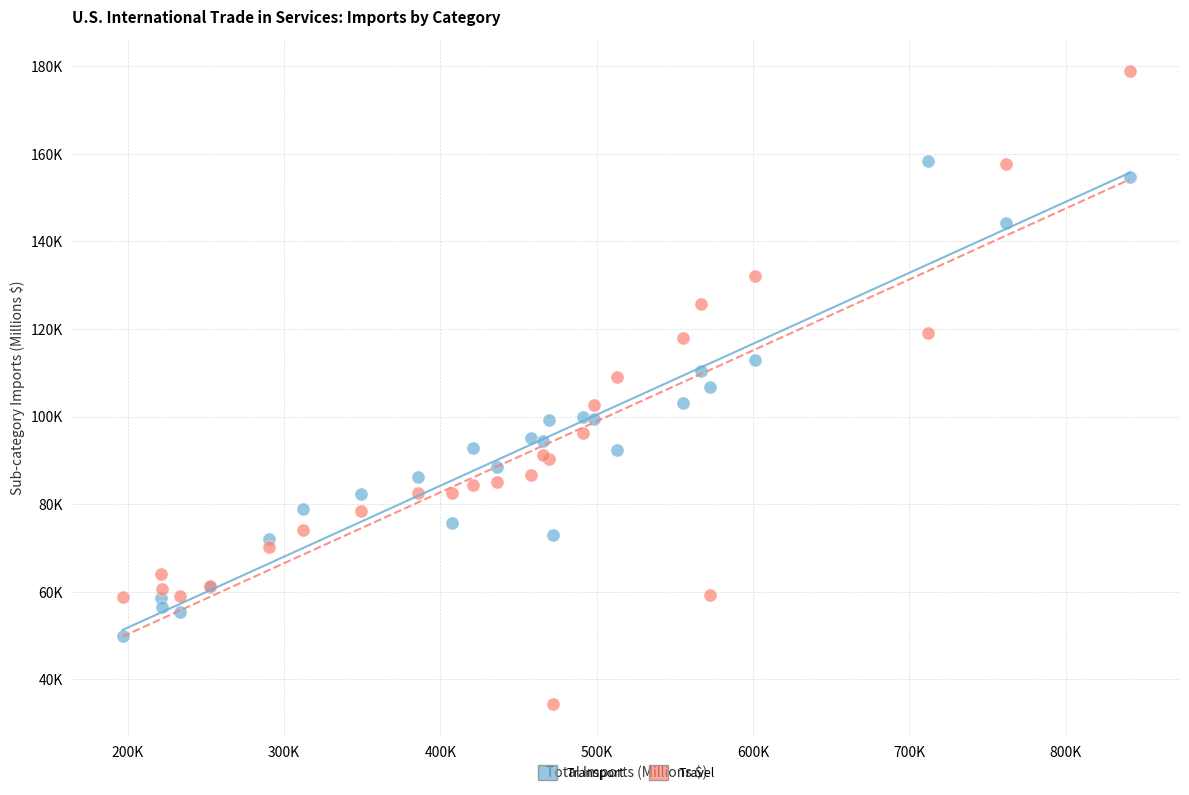

Which series reaches the maximum Y coordinate?

Travel